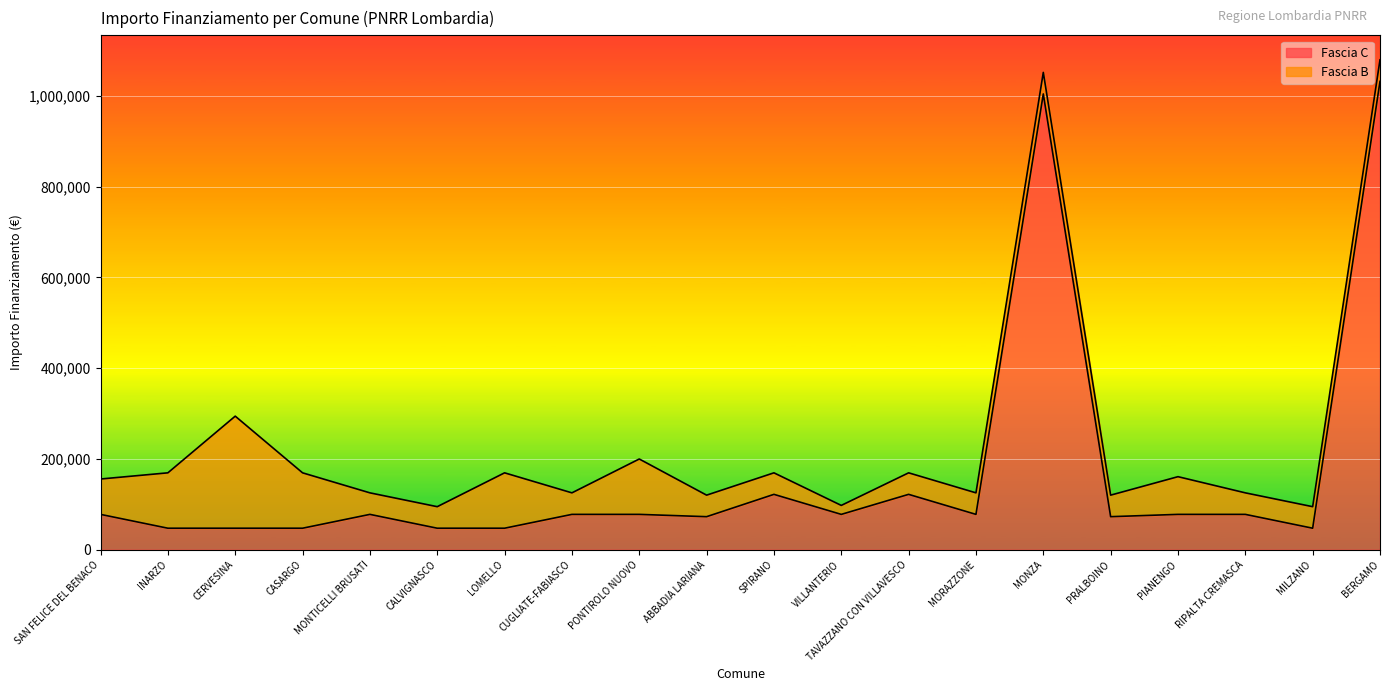

Between RIPALTA CREMASCA and MONTICELLI BRUSATI, which is larger?

RIPALTA CREMASCA